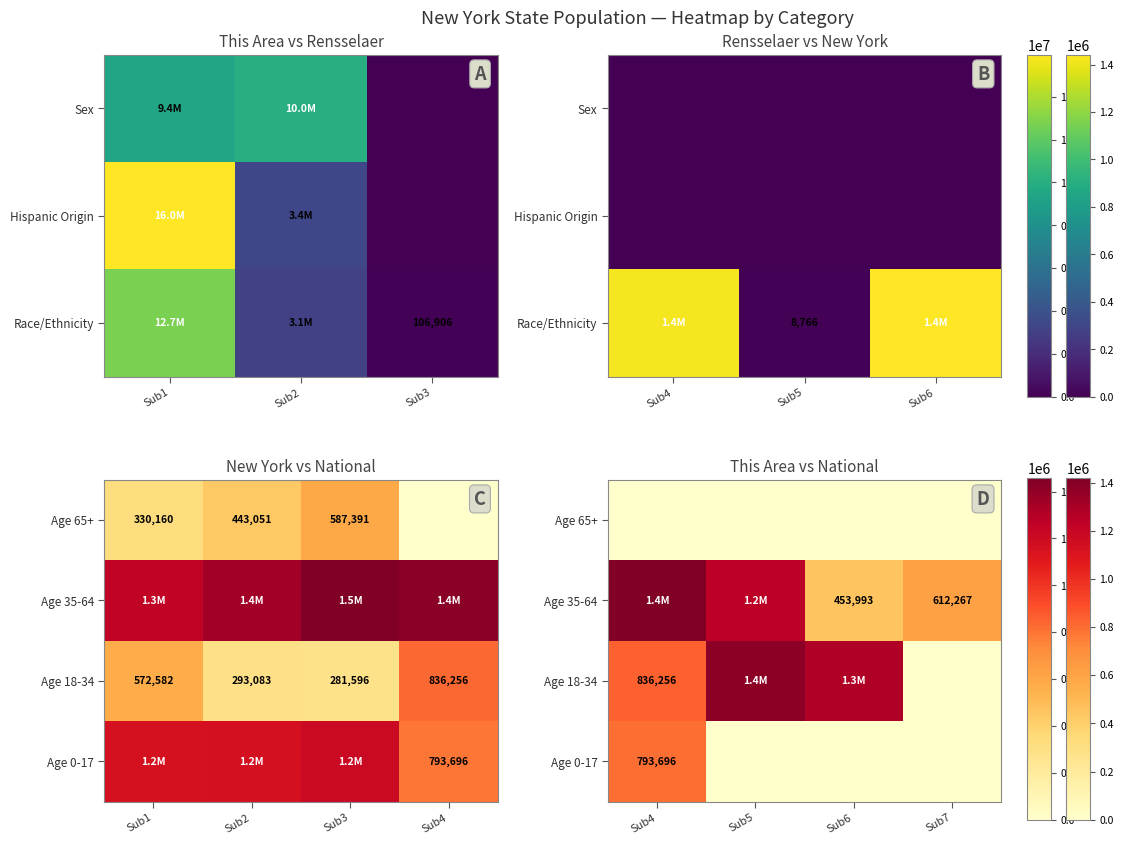

How many distinct data groups are displayed?

4